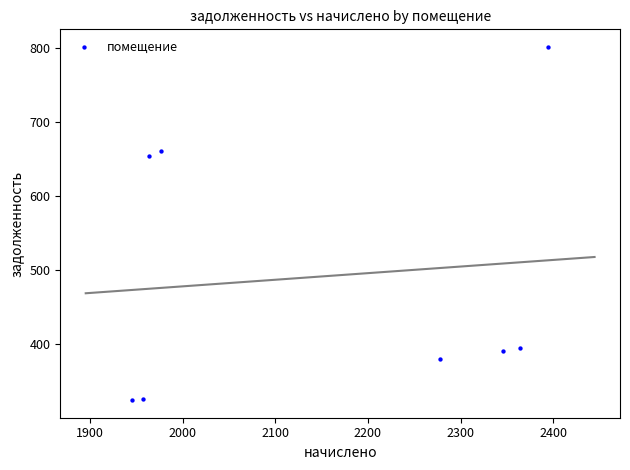

What is the range of Y values (max minus min)?

477.0